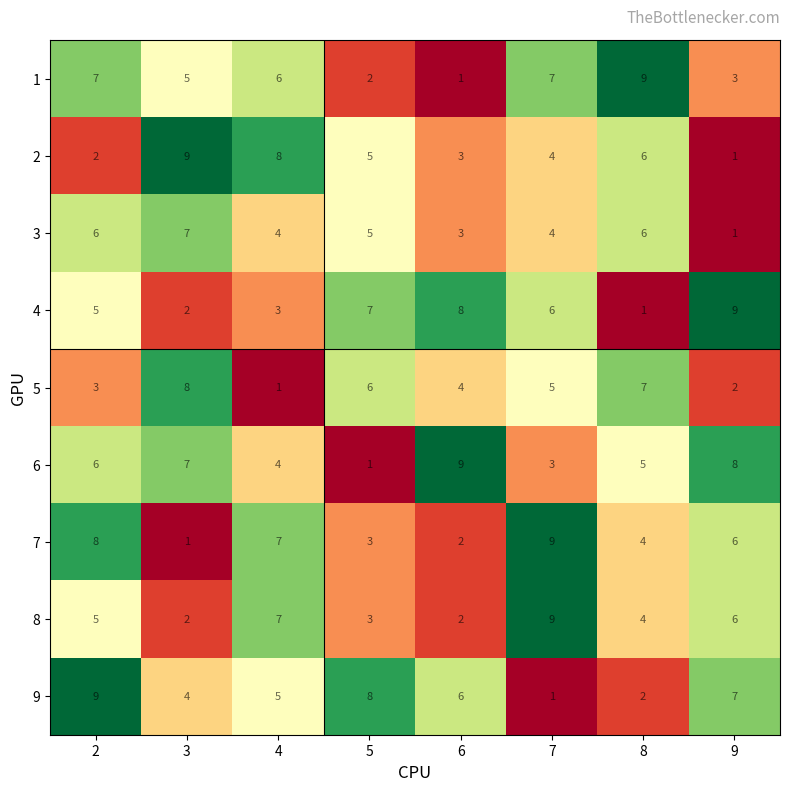

At how many categories does at least one series exceed 6?

8